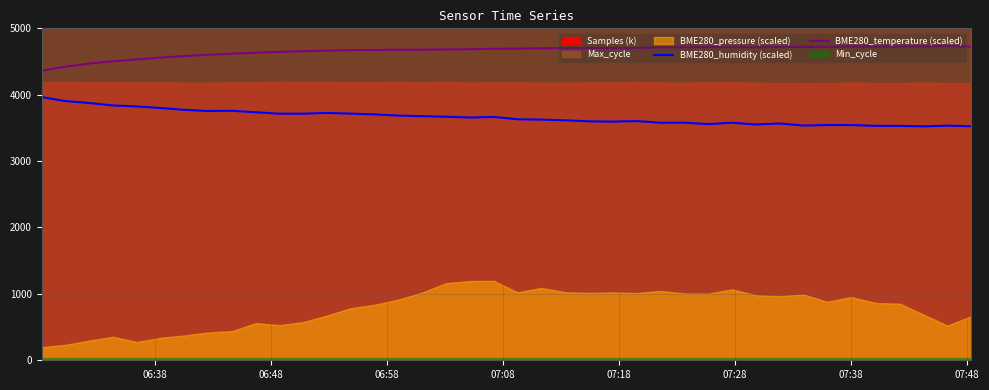

Does the chart display data point markers on the line(s)?

No